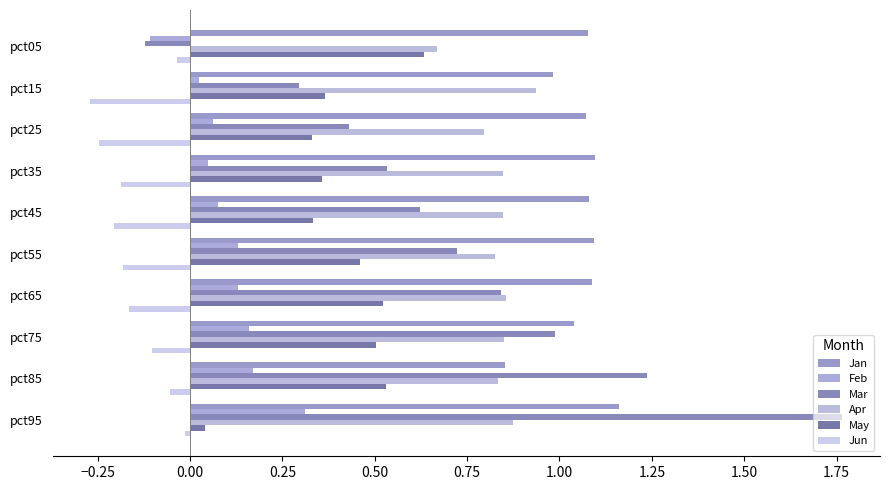

Count the number of data series in this chart.

6